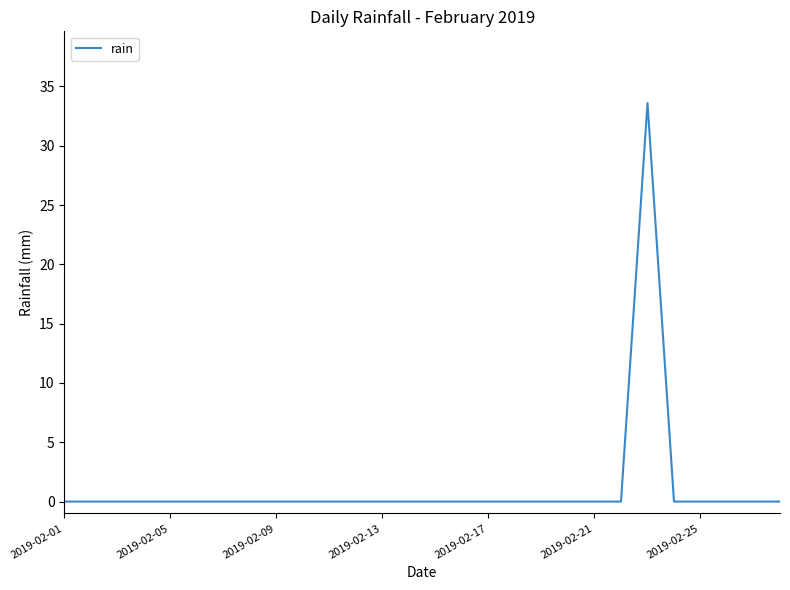

What is the difference between the maximum and minimum values?

33.6